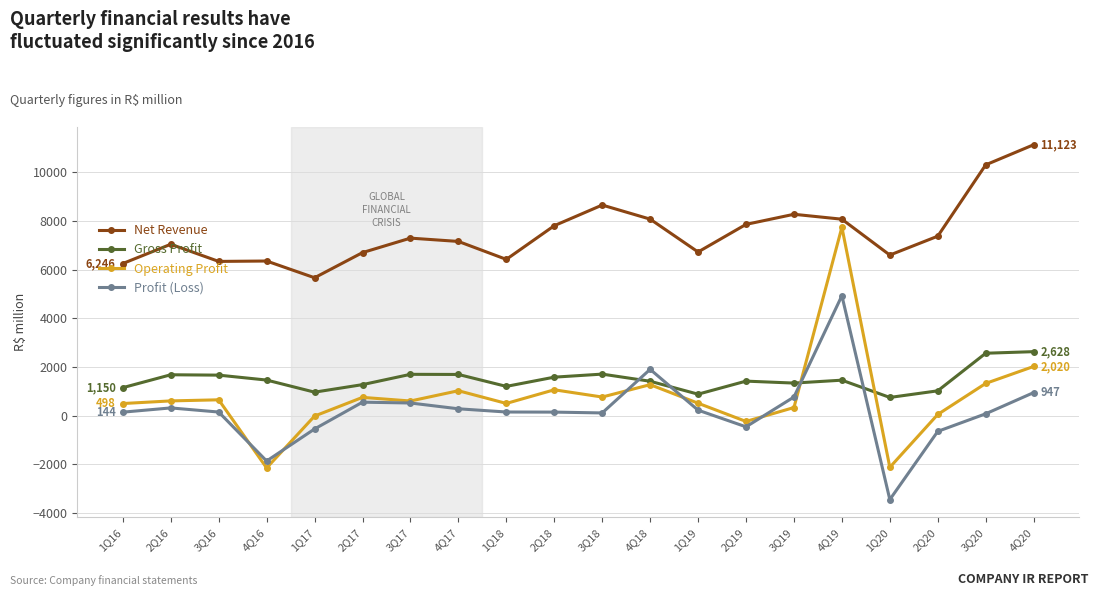

Which series has the largest range (max minus min)?

Operating Profit